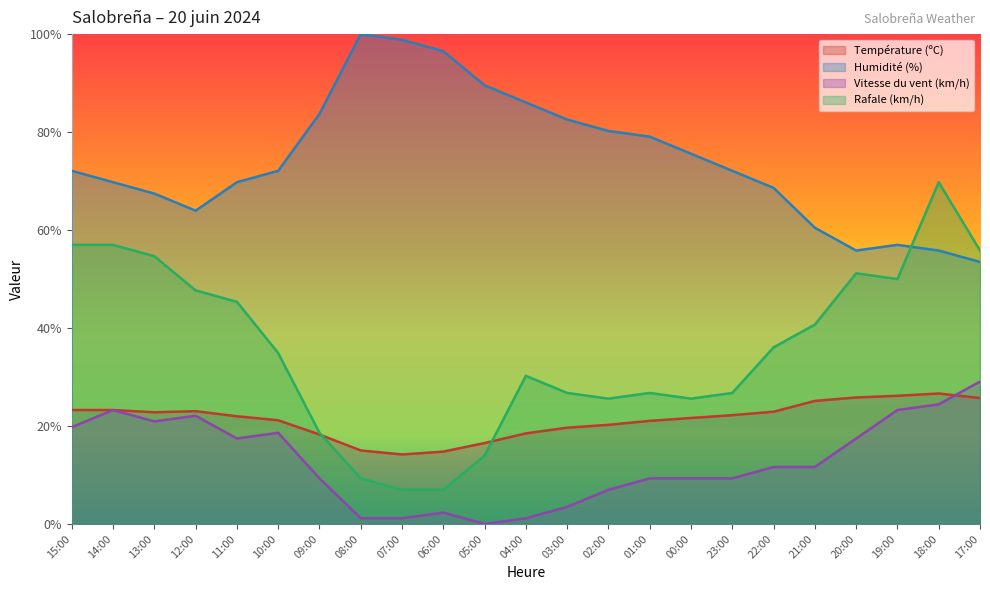

How many series are shown in this chart?

4